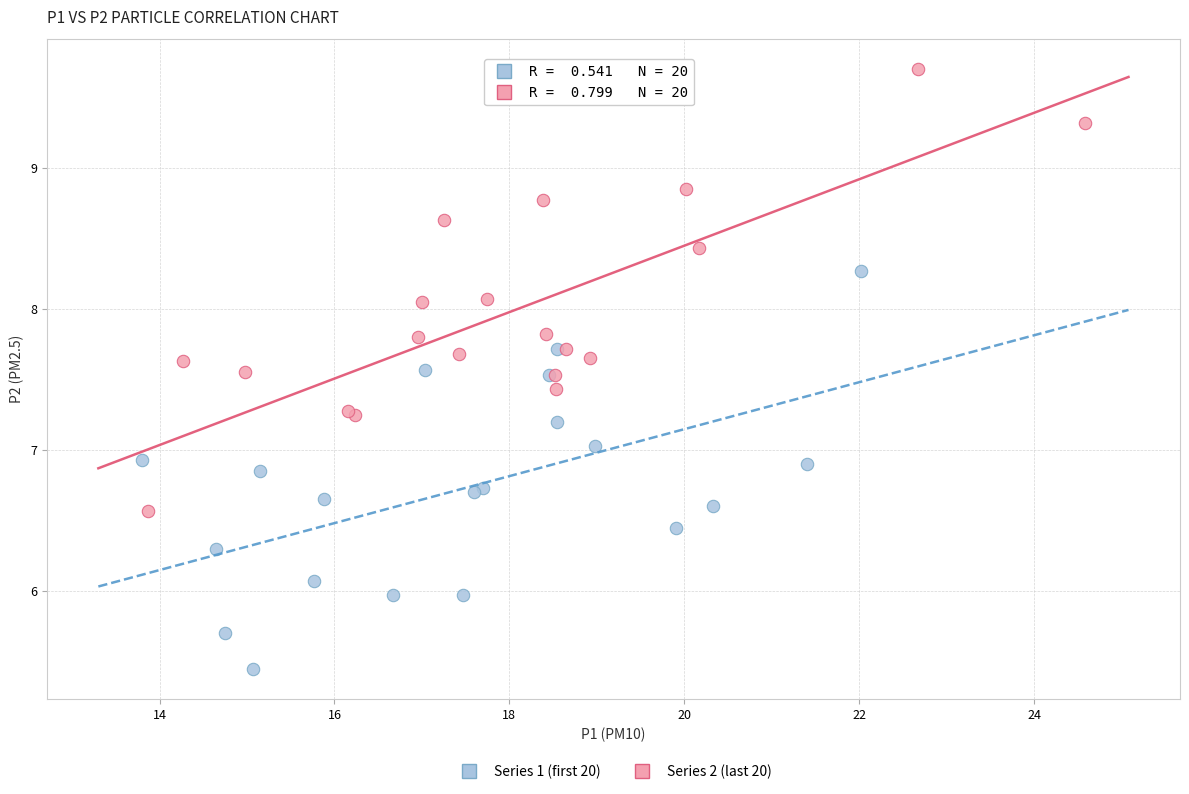

Which series contains the lowest Y value?

Series 1 (first 20)